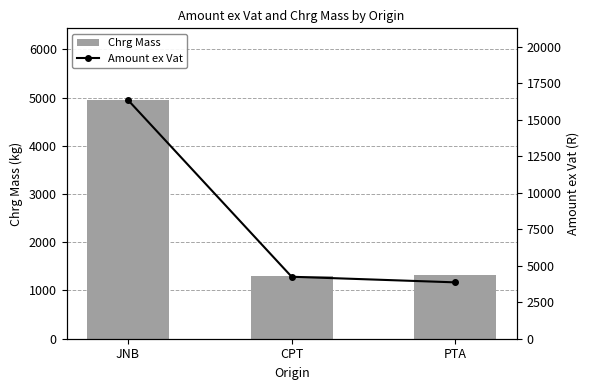

Which series has the largest total across all categories?

Amount ex Vat